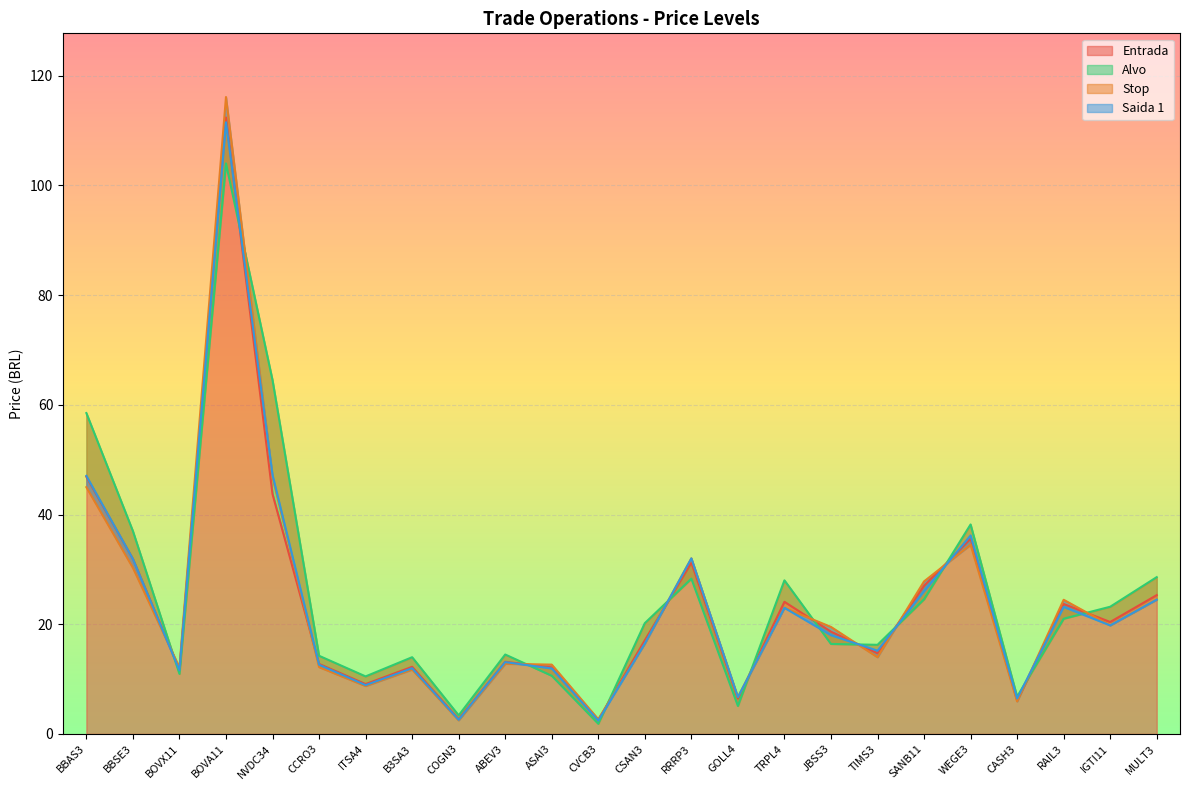

Rank the series at TIMS3 from lowest to highest value.

Stop, Entrada, Saida 1, Alvo